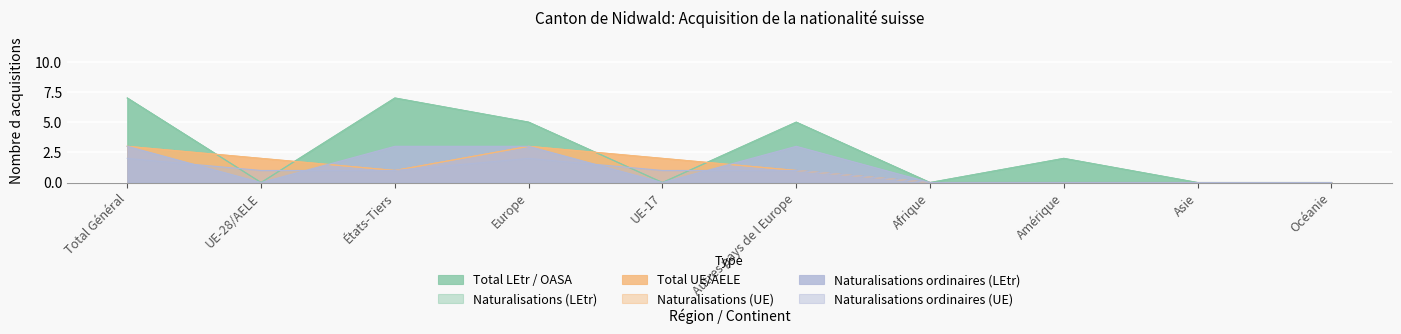

The Naturalisations (LEtr) series shows 8 at Europe. True or false?

False